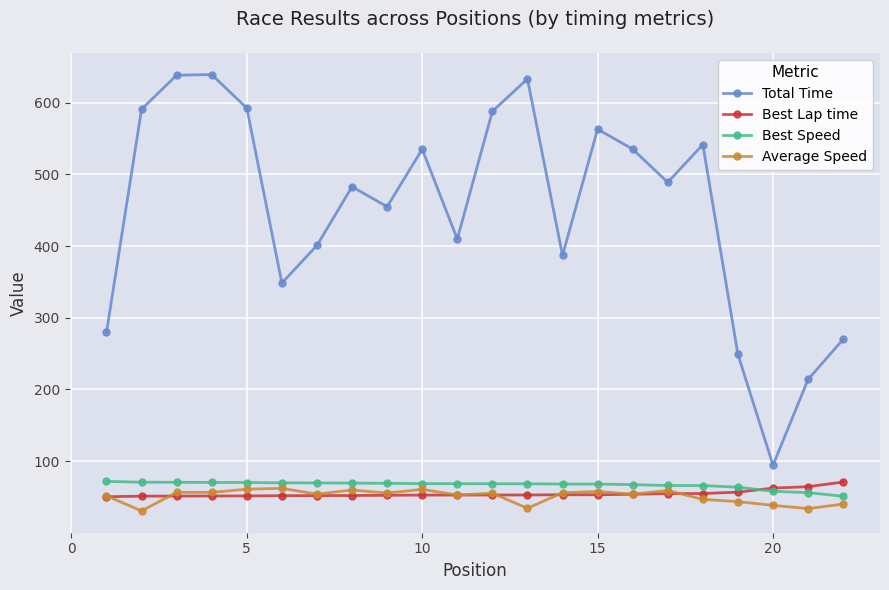

Which series has the largest total across all categories?

Total Time